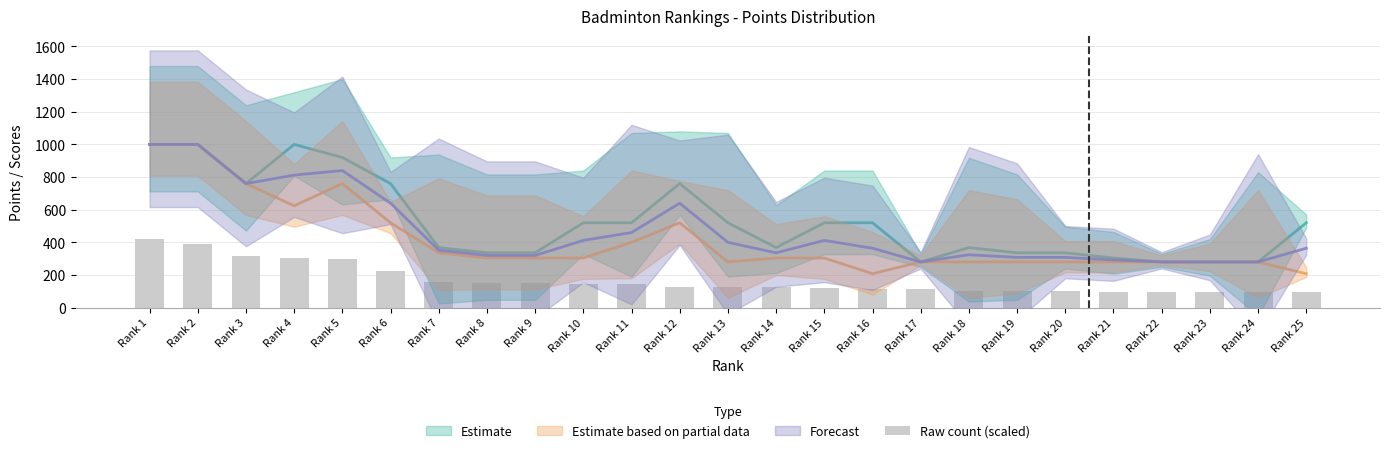

Read the value at Rank 7.

156.8